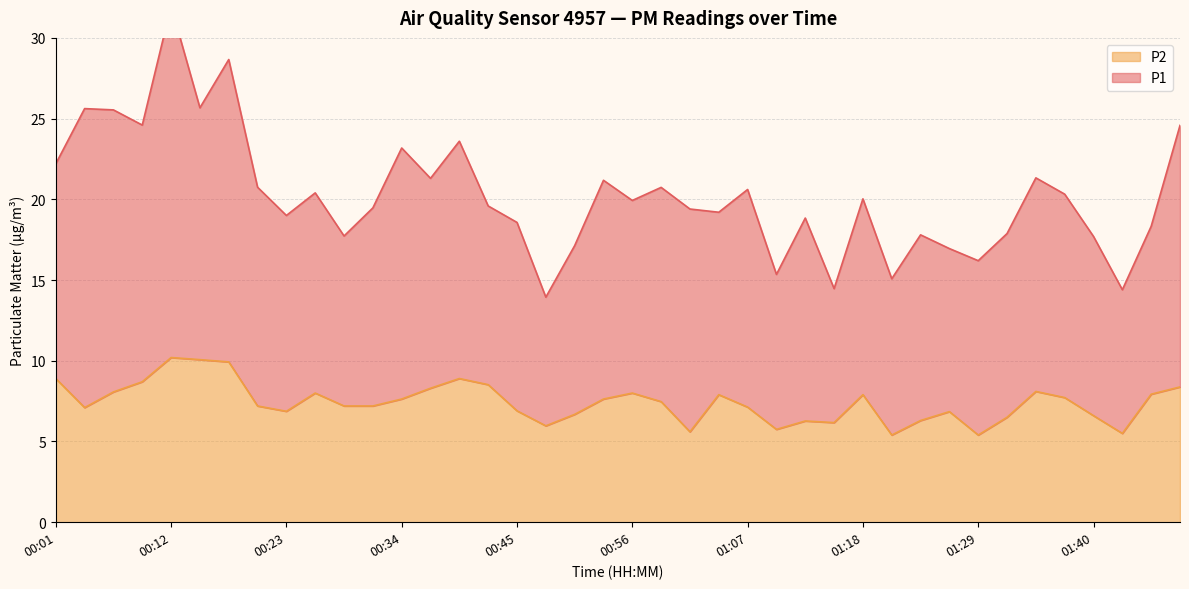

How many values are below 7?

15